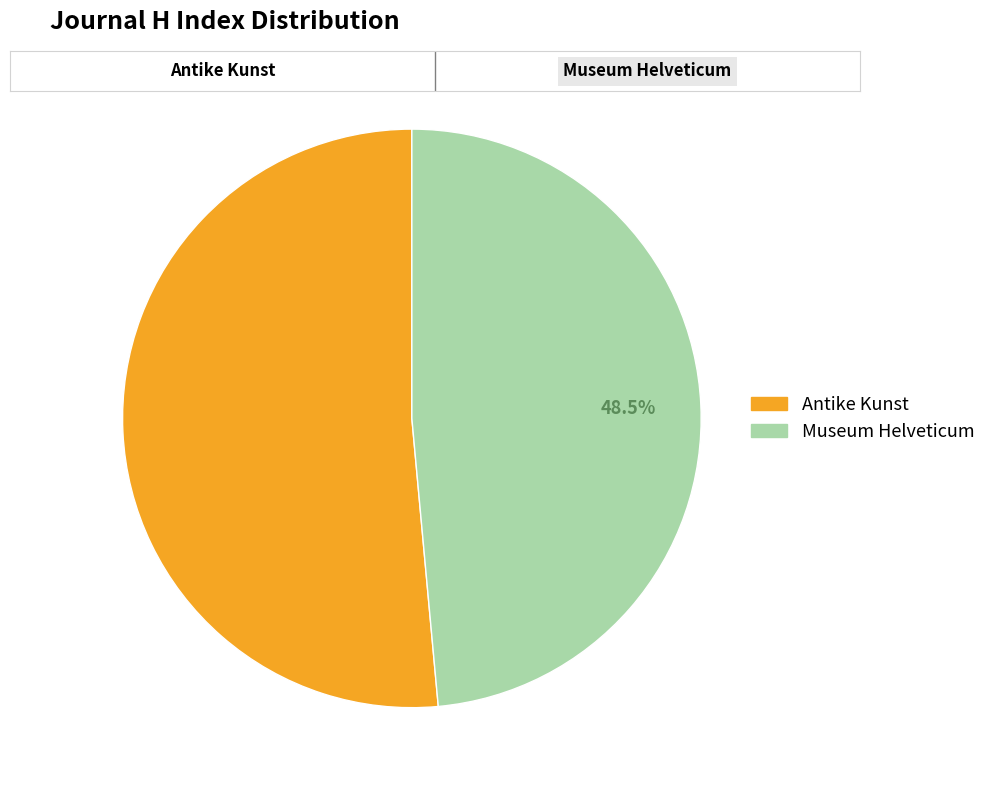

Count the number of slices in the pie.

2